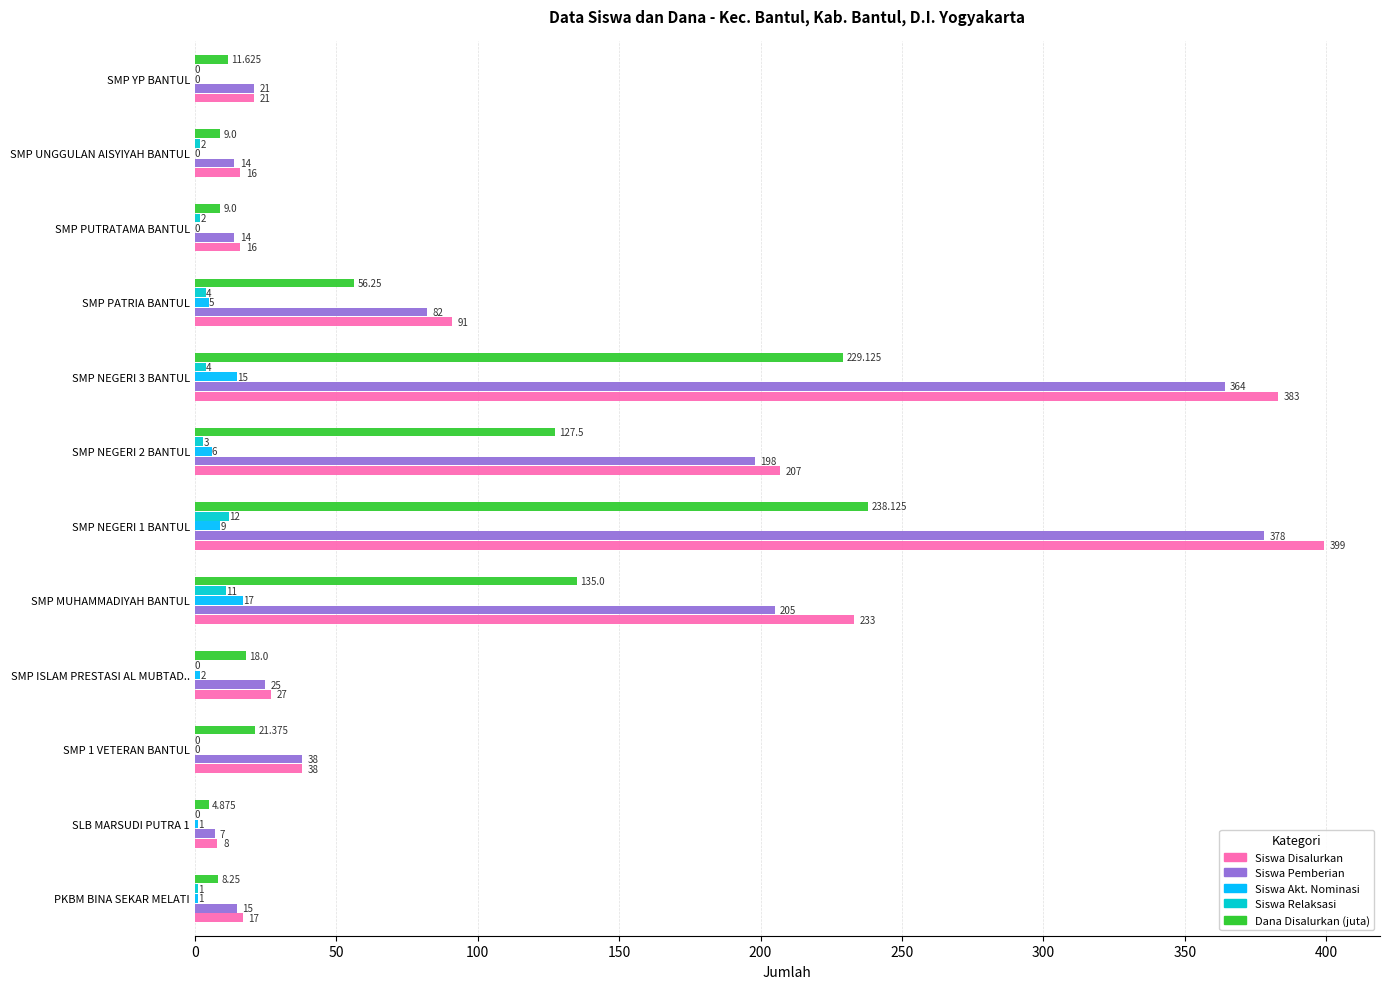

What are all the series names shown in the legend?

Siswa Disalurkan, Siswa Pemberian, Siswa Akt. Nominasi, Siswa Relaksasi, Dana Disalurkan (juta)